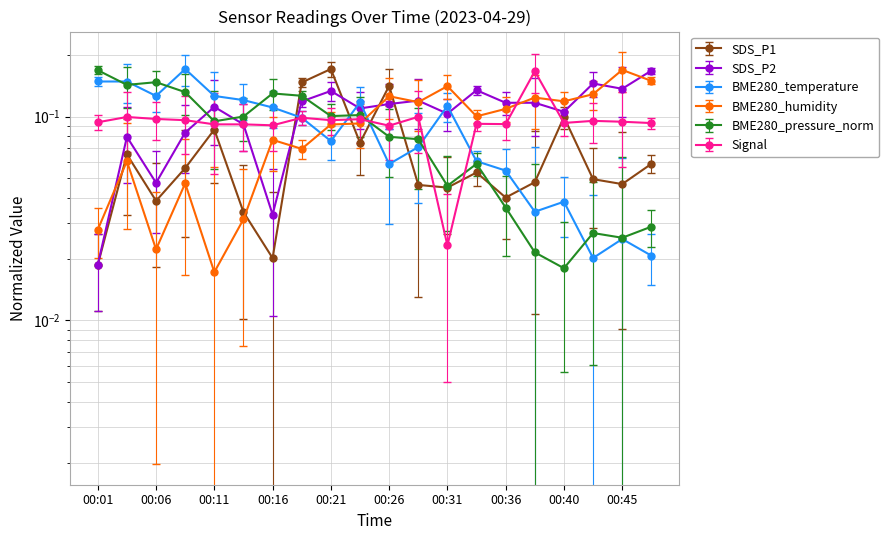

Which series has the largest total across all categories?

SDS_P2